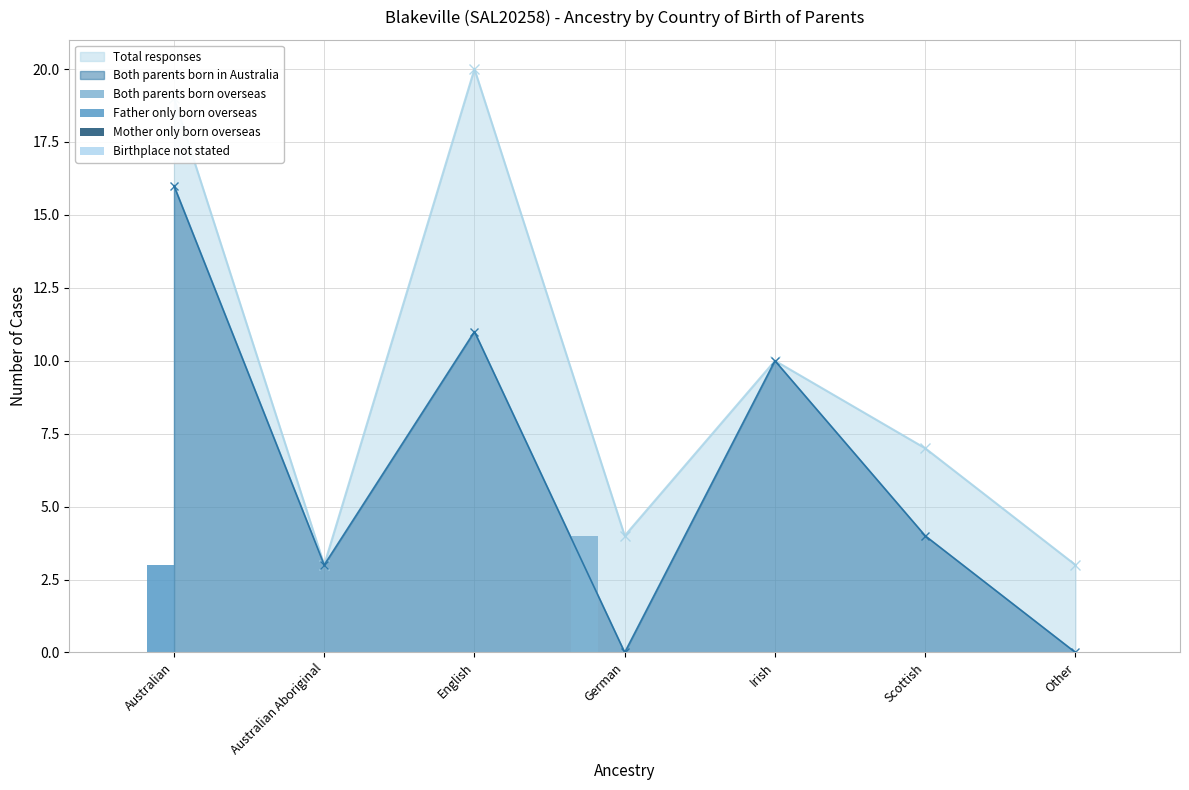

The Mother only born overseas series shows 0 at Irish. True or false?

True